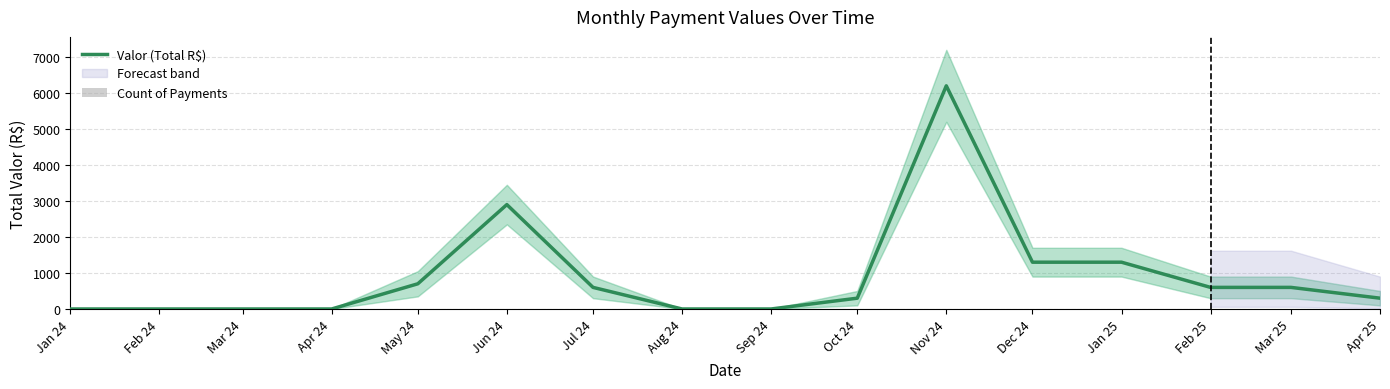

How many values in the Valor (Total R$) series exceed 600?

5